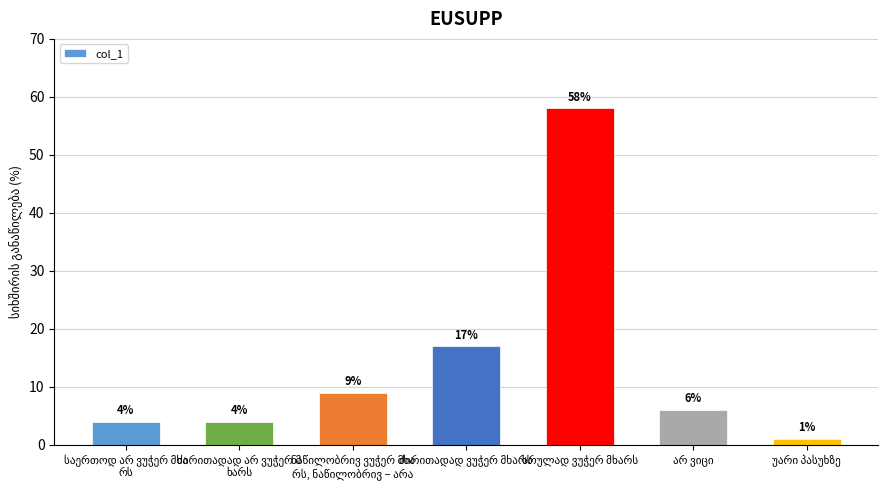

Does the chart contain stacked bars?

No